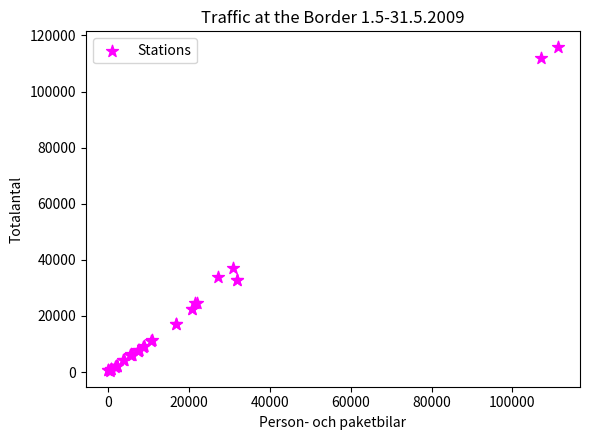

What Y value in the scatter plot is closest to 58103?

36928